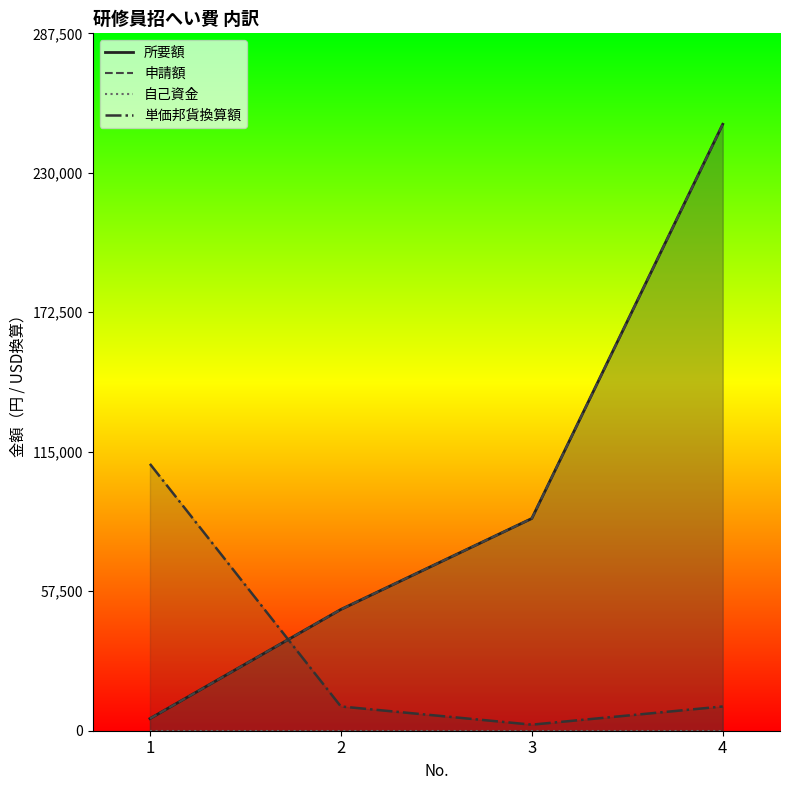

What are all the series names shown in the legend?

所要額, 申請額, 自己資金, 単価邦貨換算額